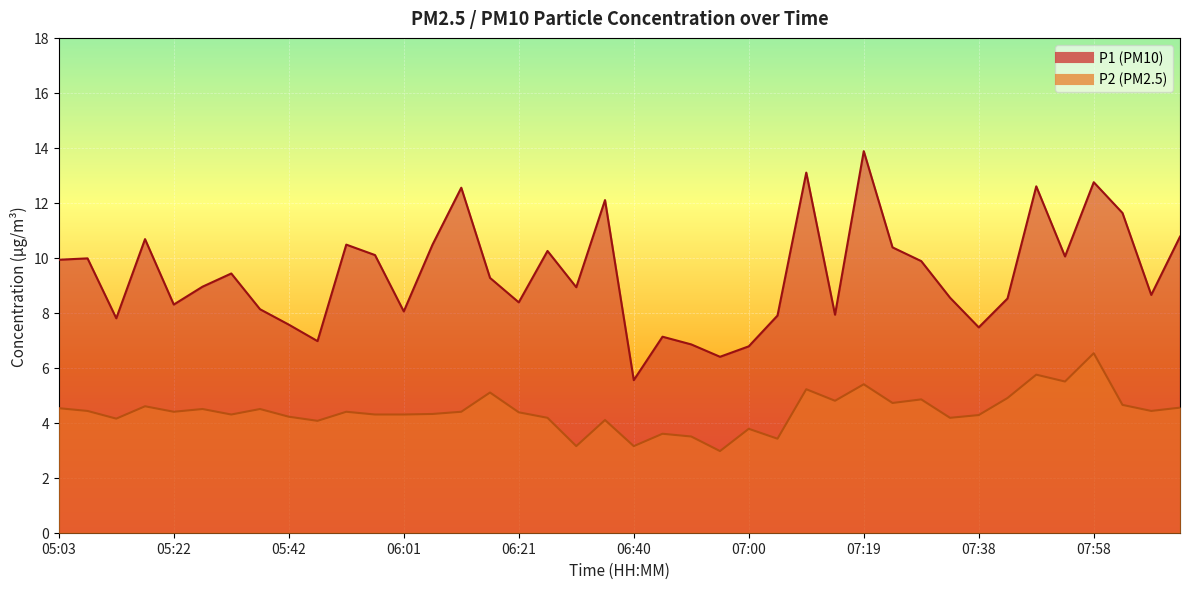

What is the greatest value displayed?

13.9